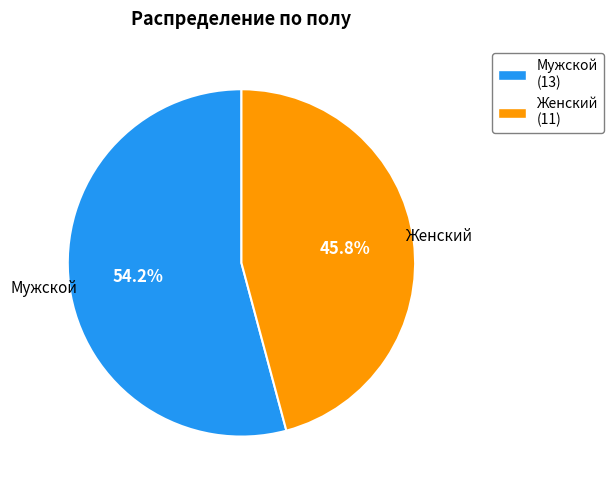

Rank the categories by value from highest to lowest.

Мужской (13), Женский (11)